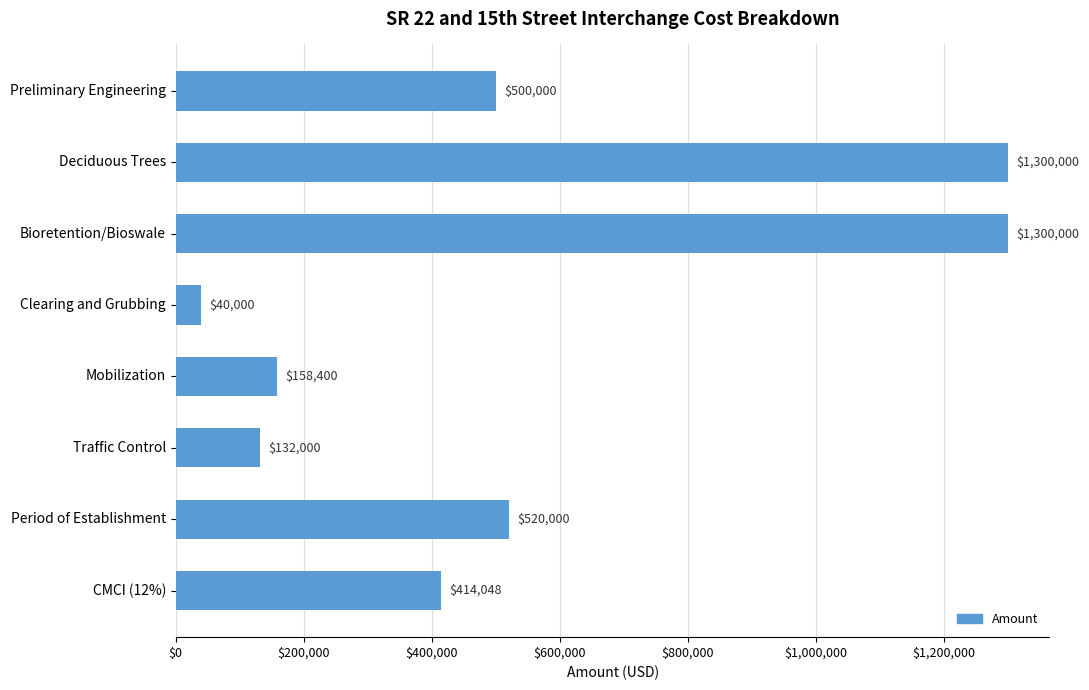

Approximately how many times larger is the value at Preliminary Engineering compared to Period of Establishment?

1.0